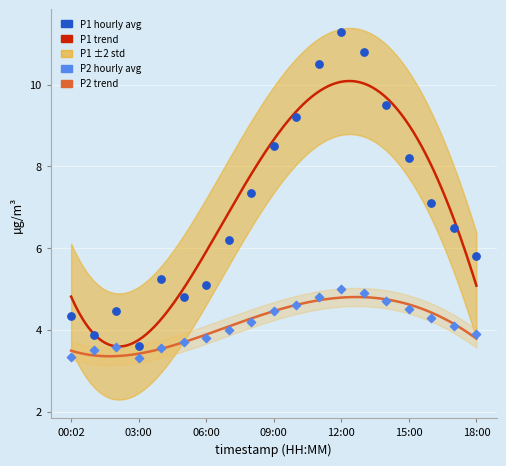

Which series has the largest total across all categories?

P1